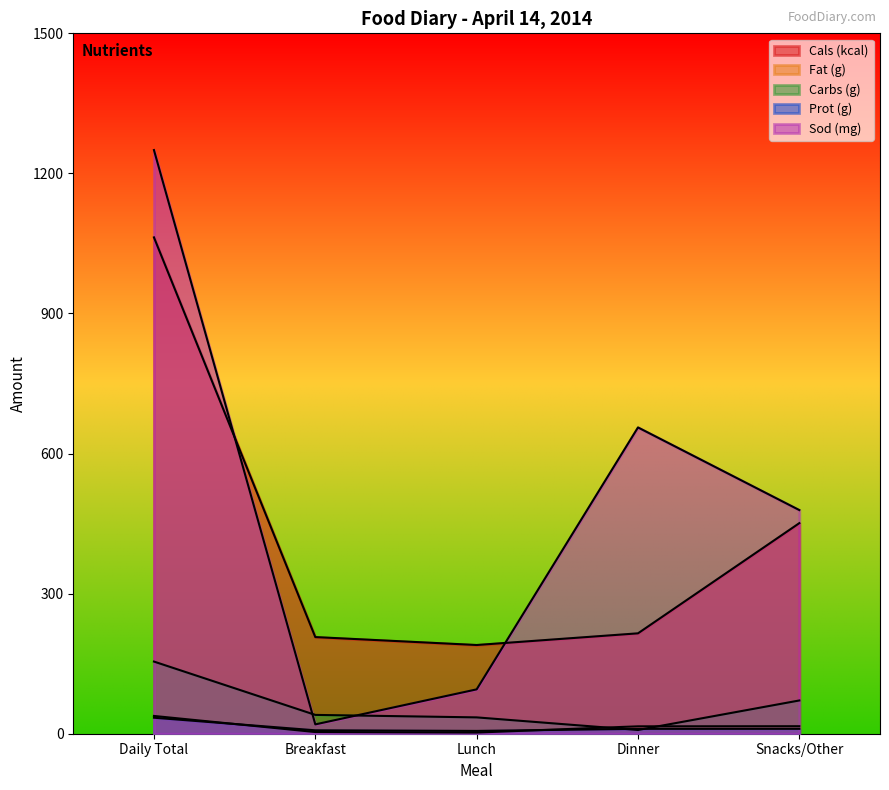

What is the label of the 4th point from the left?

Dinner